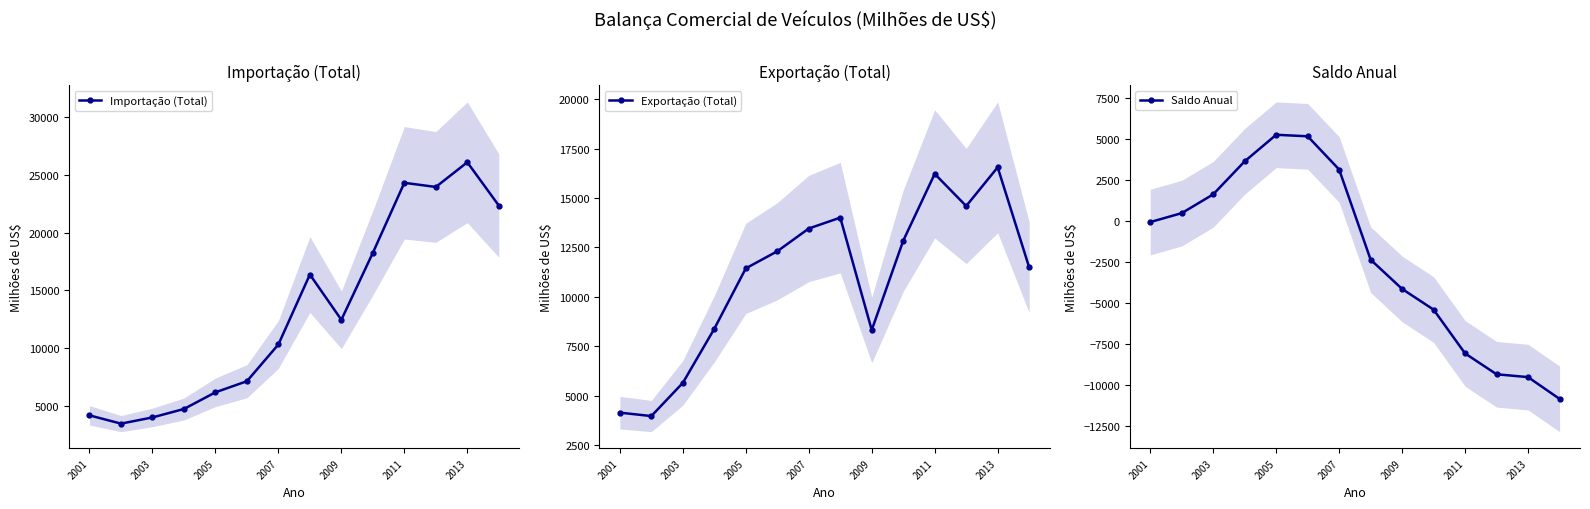

The Importação (Total) series shows 6196 at 2001. True or false?

False